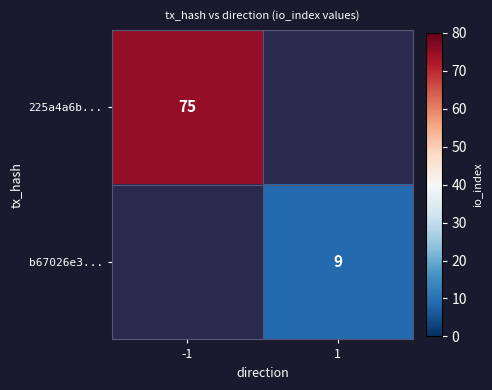

Between 1 and -1, which is larger?

-1